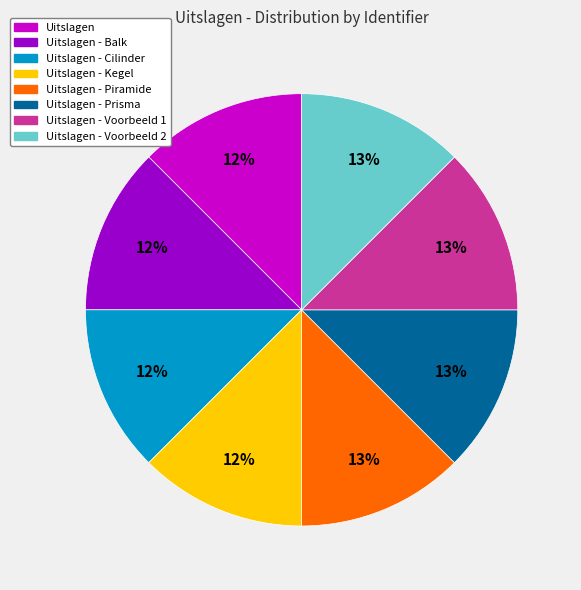

To the nearest percent, what is the average slice percentage?

12%